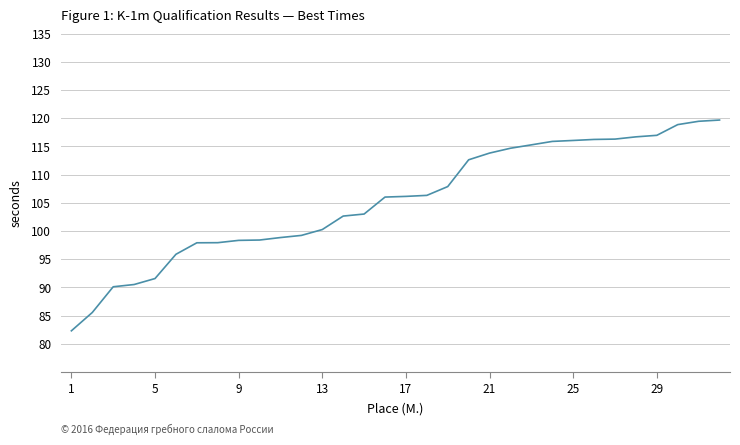

What is the greatest value displayed?

119.7